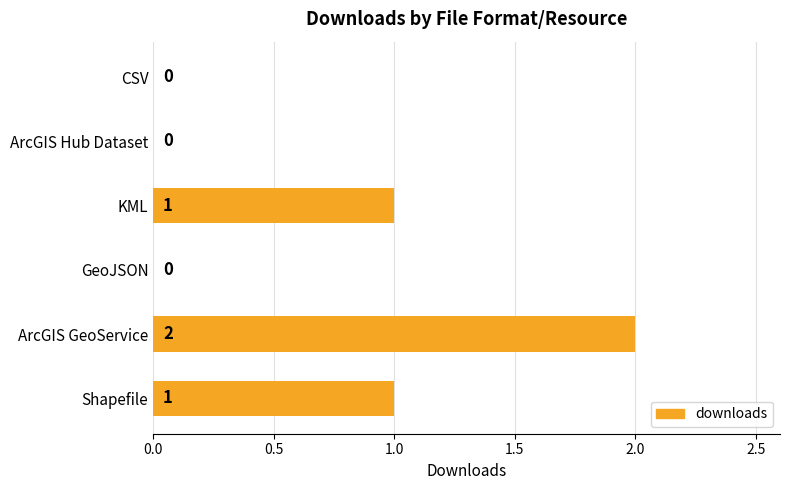

What is the sum of all values?

4